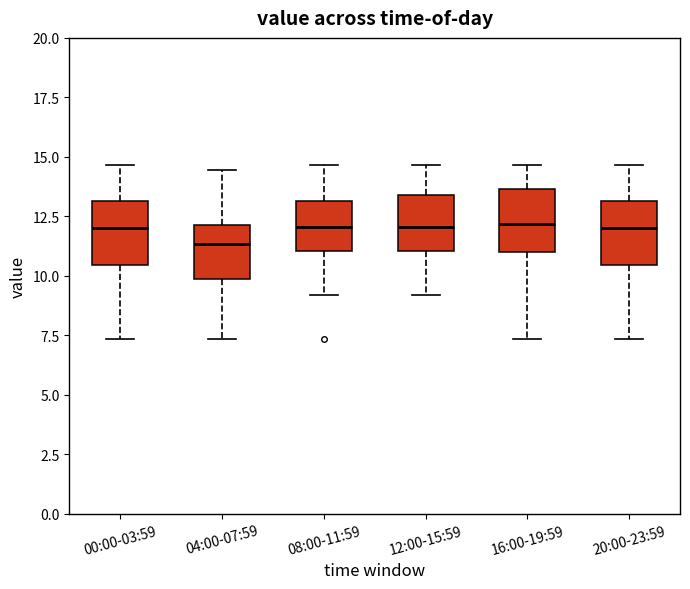

Reading left to right, read every box against the y-axis: the position of its median line, the range the box covers, and the ends of its whiskers. The values are not printed on the chart, so give them approximately, as read against the axis.

00:00-03:59: median 12.0, box 10.5 to 13.0, whiskers 7.5 to 14.5
04:00-07:59: median 11.5, box 10.0 to 12.0, whiskers 7.5 to 14.5
08:00-11:59: median 12.0, box 11.0 to 13.0, whiskers 9.0 to 14.5
12:00-15:59: median 12.0, box 11.0 to 13.5, whiskers 9.0 to 14.5
16:00-19:59: median 12.0, box 11.0 to 13.5, whiskers 7.5 to 14.5
20:00-23:59: median 12.0, box 10.5 to 13.0, whiskers 7.5 to 14.5